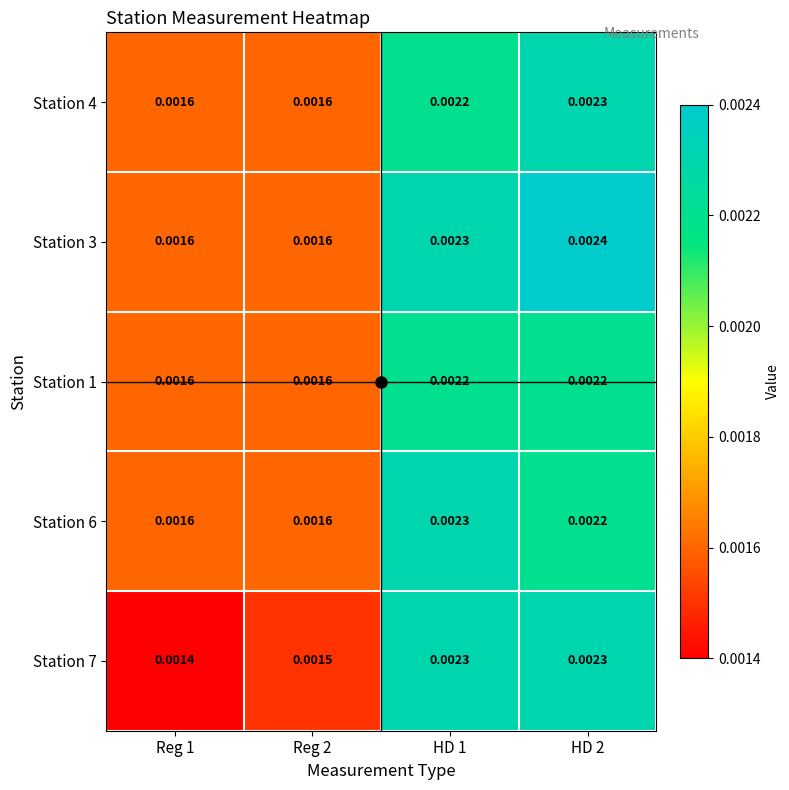

Rank the series by their maximum value, from highest to lowest.

Station 3, Station 4, Station 6, Station 7, Station 1